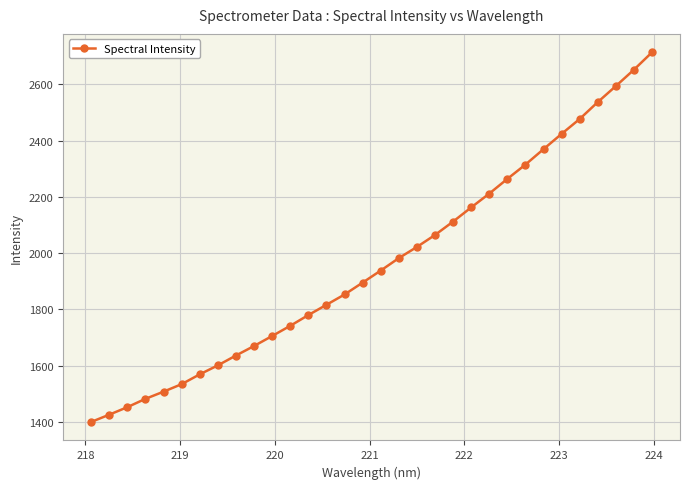

What is the average value?

1966.1